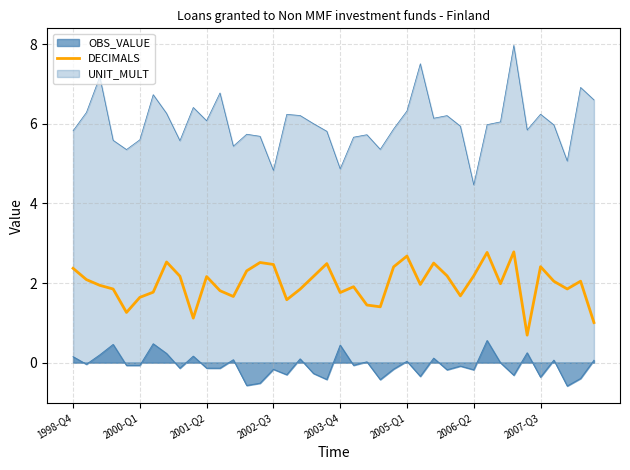

At which label does the data first exceed 2?

1998-Q4